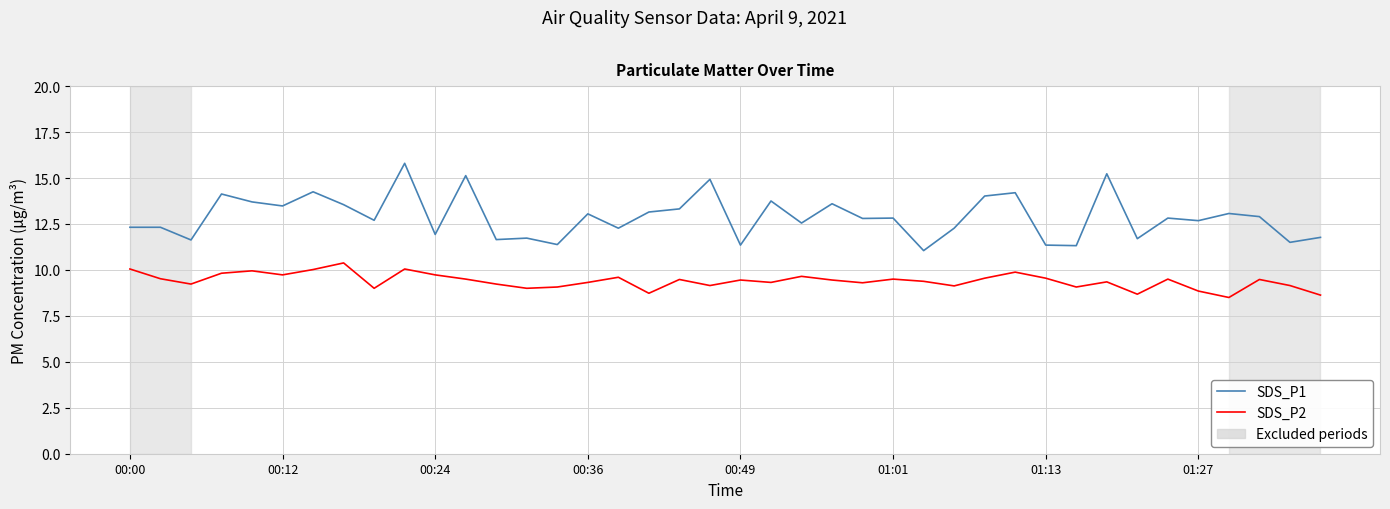

In SDS_P1, how many points are lower than both neighbors (excluding endpoints)?

15